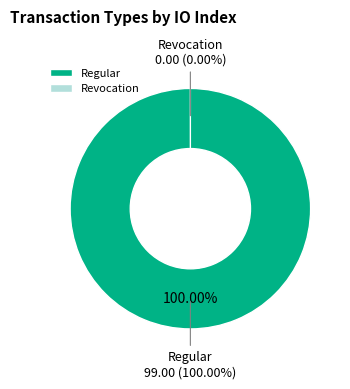

To the nearest percent, what is the difference between the largest and smallest slice percentages?

100%